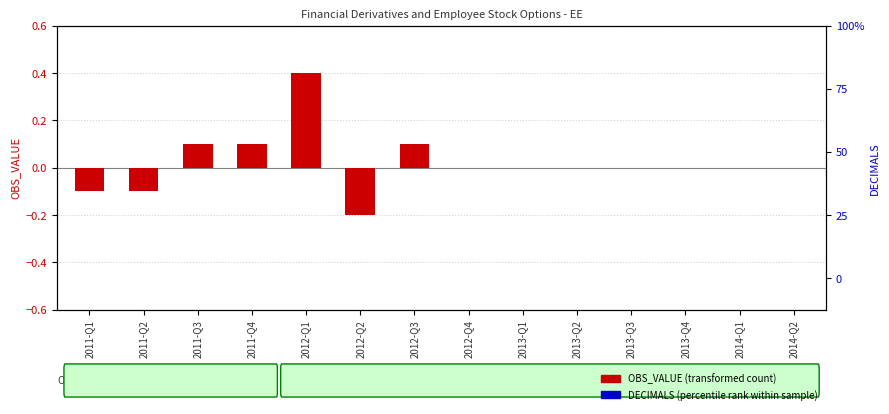

Reading left to right, transcribe all the data shown in this chart.

OBS_VALUE (transformed count): 2011-Q1=-0.1	2011-Q2=-0.1	2011-Q3=0.1	2011-Q4=0.1	2012-Q1=0.4	2012-Q2=-0.2	2012-Q3=0.1	2012-Q4=0.0	2013-Q1=0.0	2013-Q2=0.0	2013-Q3=0.0	2013-Q4=0.0	2014-Q1=0.0	2014-Q2=0.0
DECIMALS (percentile rank): 2011-Q1=0.0	2011-Q2=0.0	2011-Q3=0.0	2011-Q4=0.0	2012-Q1=0.0	2012-Q2=0.0	2012-Q3=0.0	2012-Q4=0.0	2013-Q1=0.0	2013-Q2=0.0	2013-Q3=0.0	2013-Q4=0.0	2014-Q1=0.0	2014-Q2=0.0